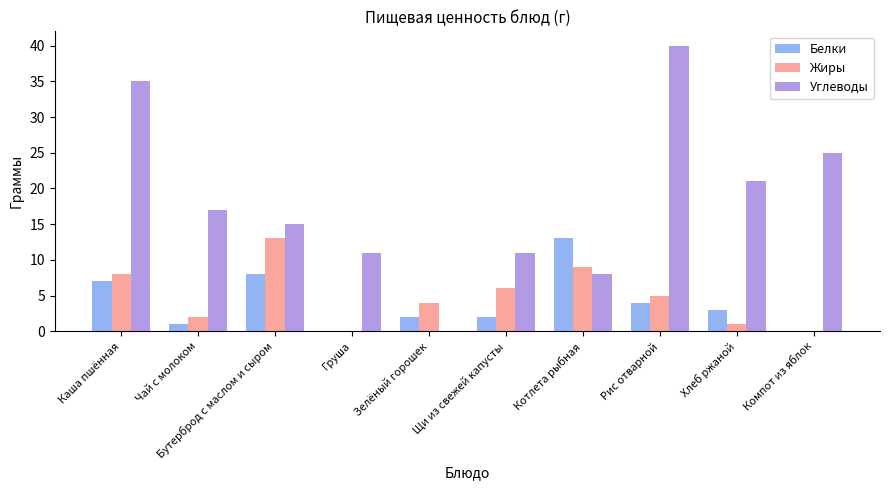

Between Груша and Зелёный горошек, which series saw the biggest shift?

Углеводы